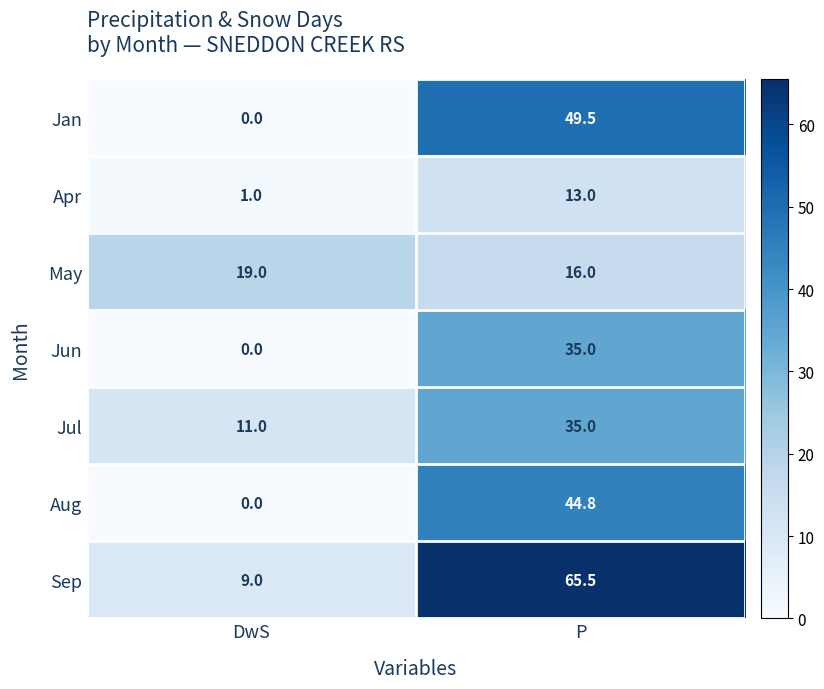

At which label does Jul reach its peak?

P